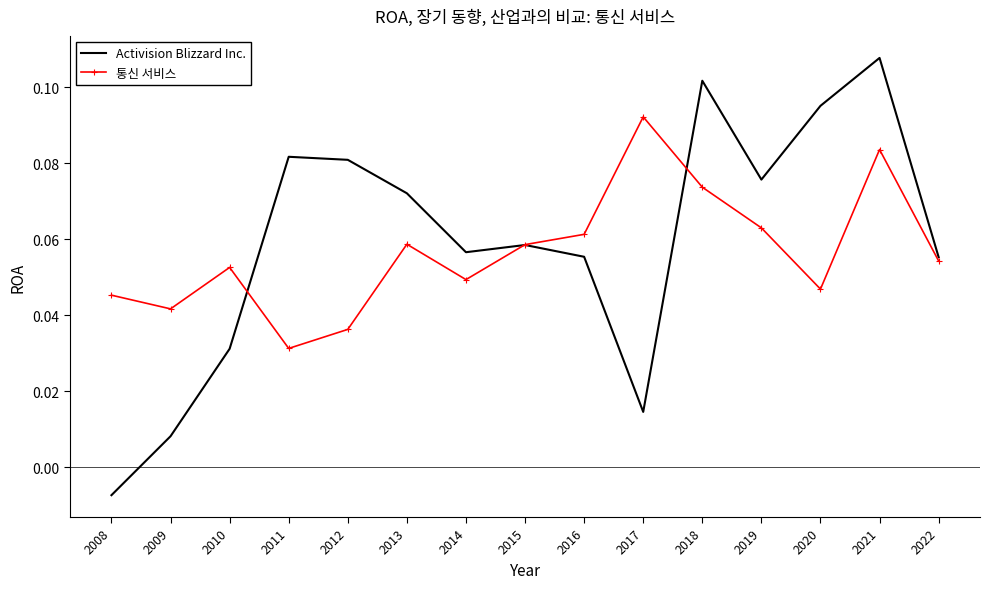

List the series in order of their peak value, highest first.

Activision Blizzard Inc., 통신 서비스